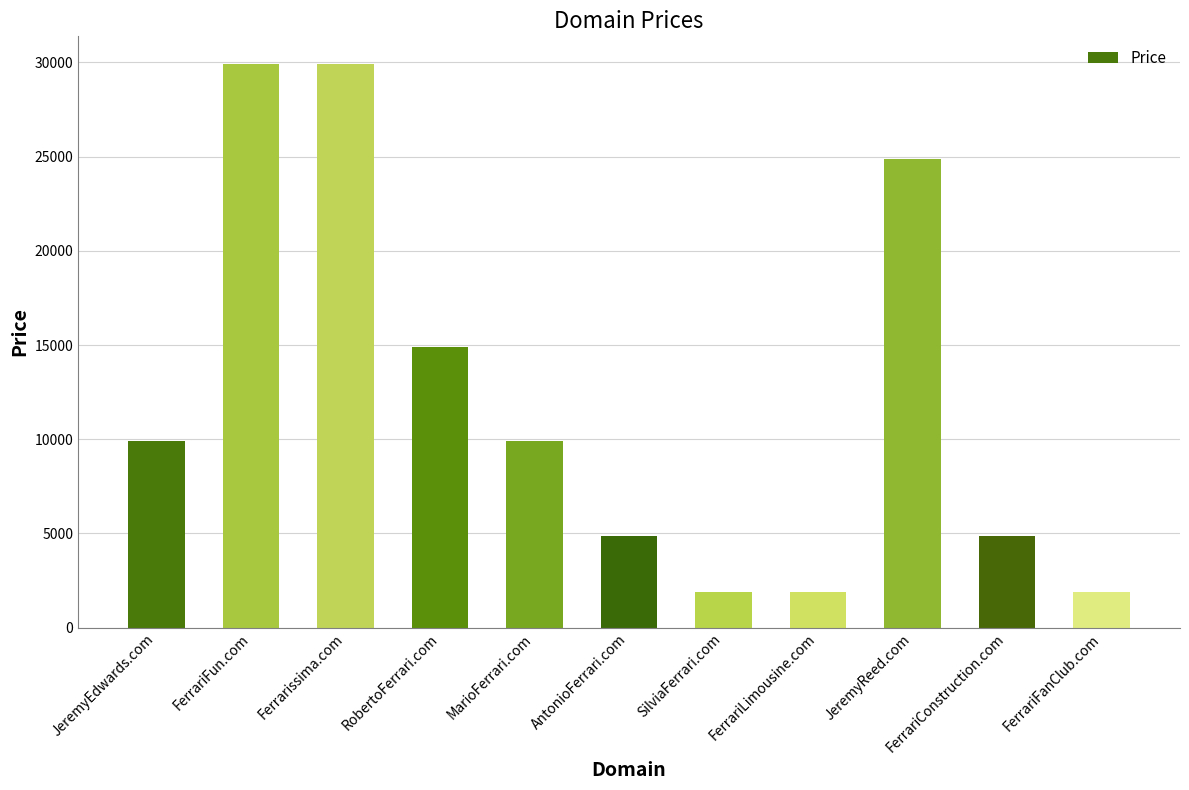

The value at RobertoFerrari.com is 26442. True or false?

False